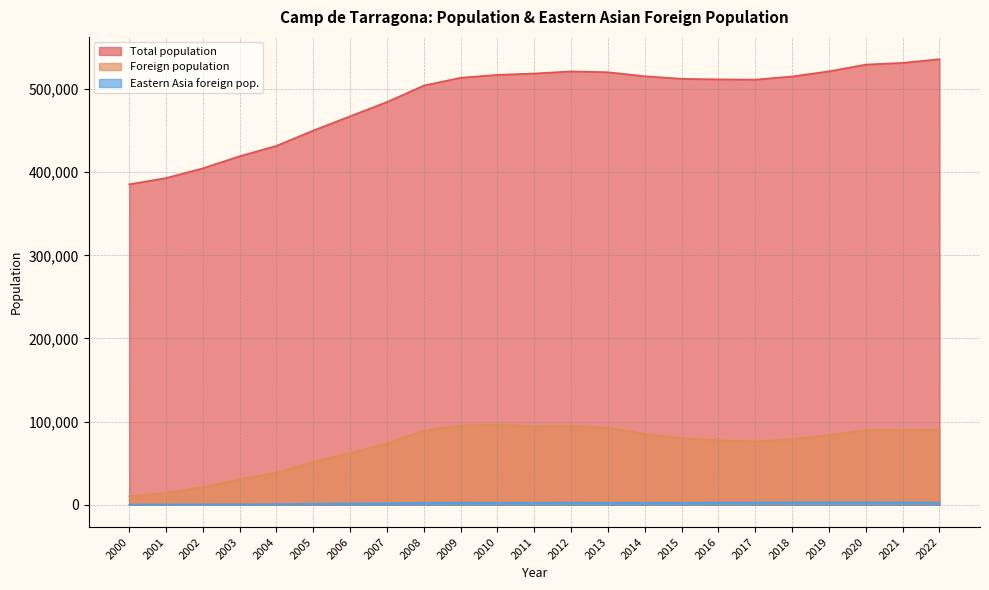

True or false: Eastern Asia foreign pop. and Foreign population intersect in this chart.

False